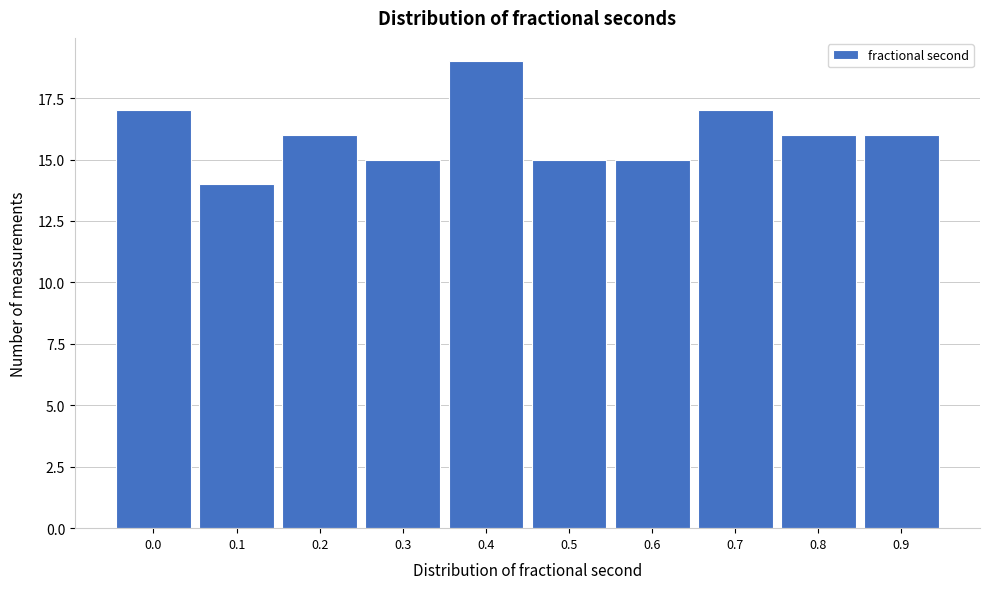

Reading left to right, what are all the values shown in this chart?

17	14	16	15	19	15	15	17	16	16